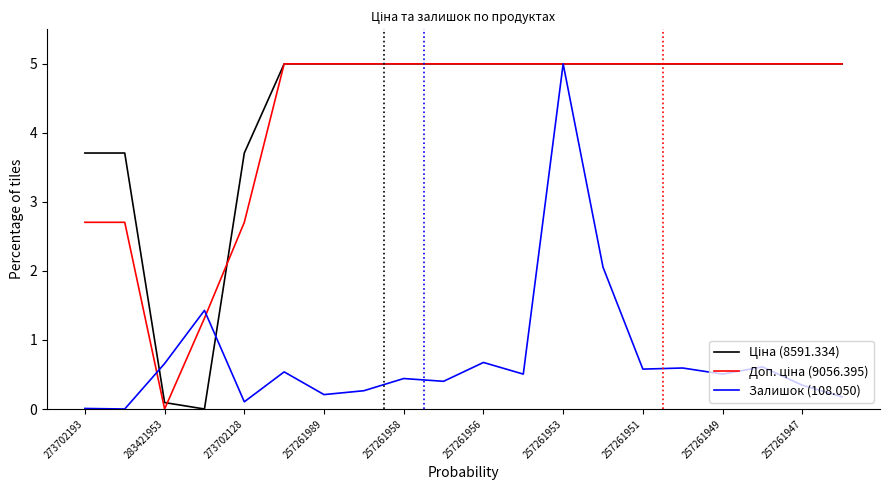

What is the greatest value displayed?

5.0